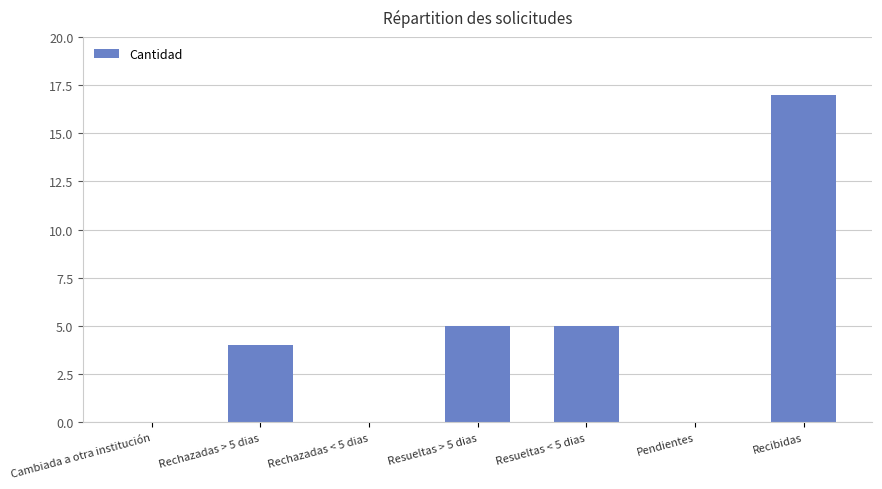

What is the greatest value displayed?

17